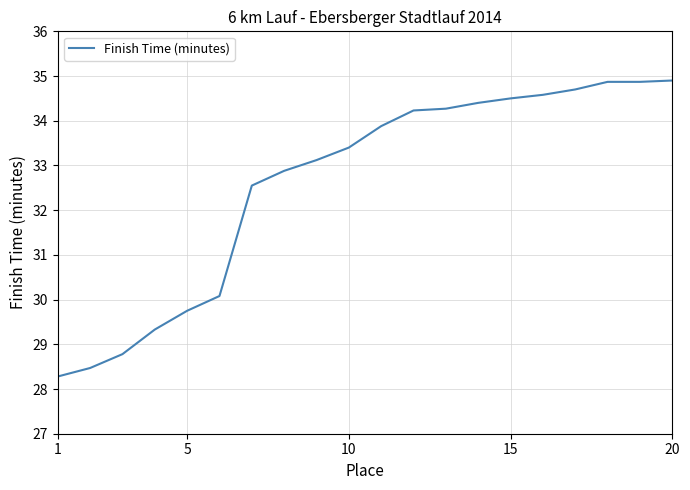

What is the greatest value displayed?

34.9